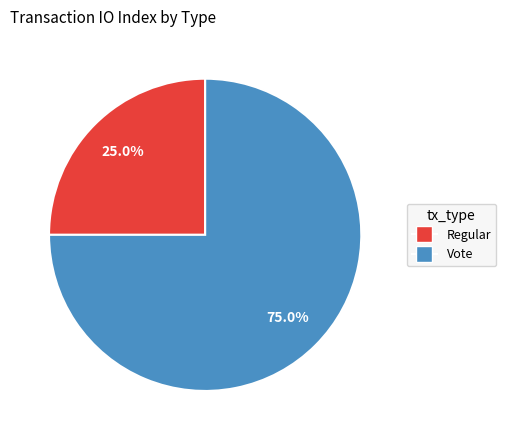

To the nearest percent, what is the difference between the largest and smallest slice percentages?

50%